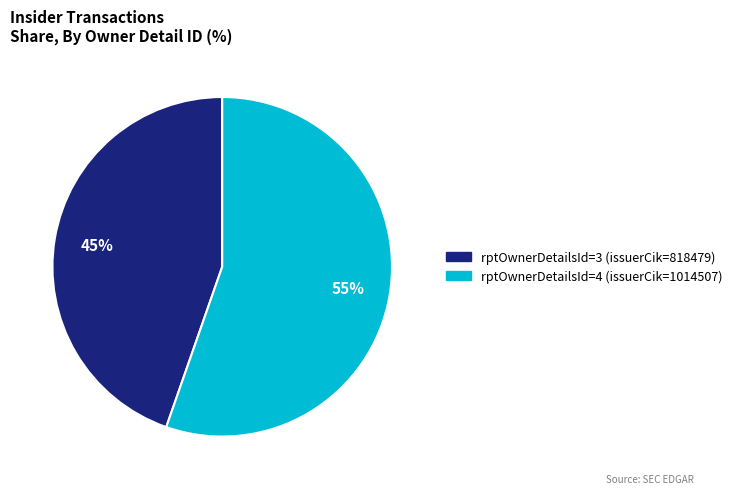

The rptOwnerDetailsId=4 (issuerCik=1014507) slice represents 69% of the pie. True or false?

False